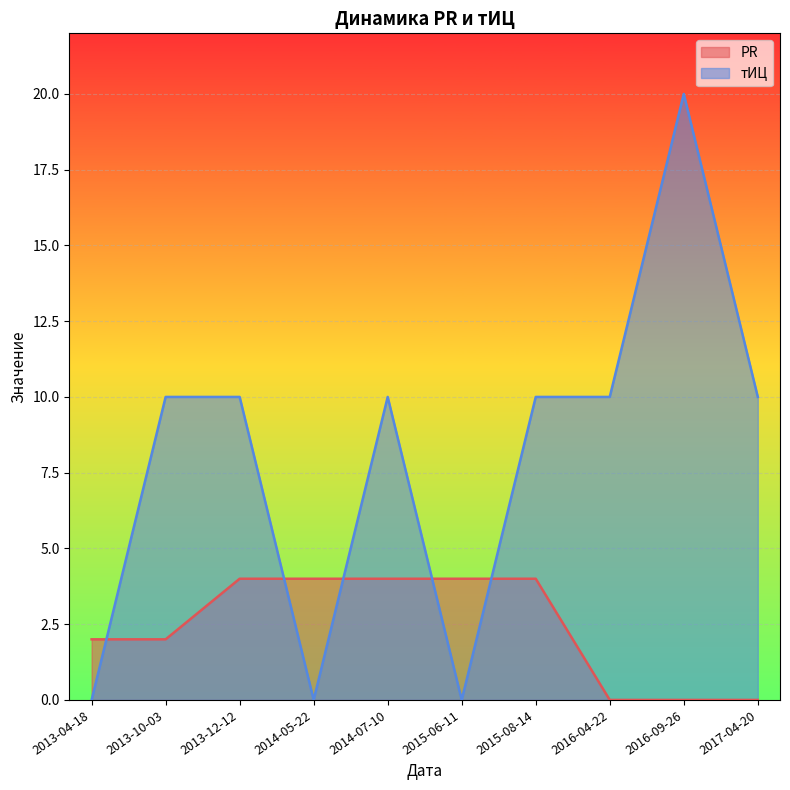

Which has a higher value, 2013-12-12 or 2014-05-22?

2013-12-12